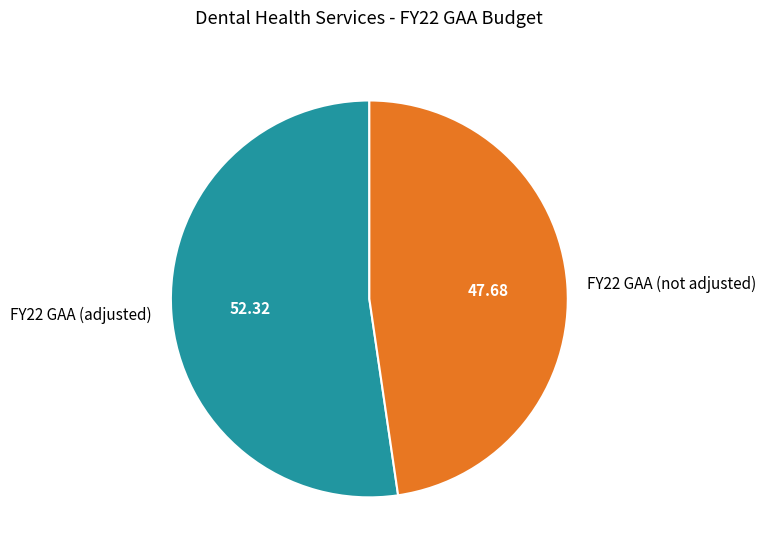

Is the sum of FY22 GAA (adjusted) and FY22 GAA (not adjusted) greater than half?

Yes